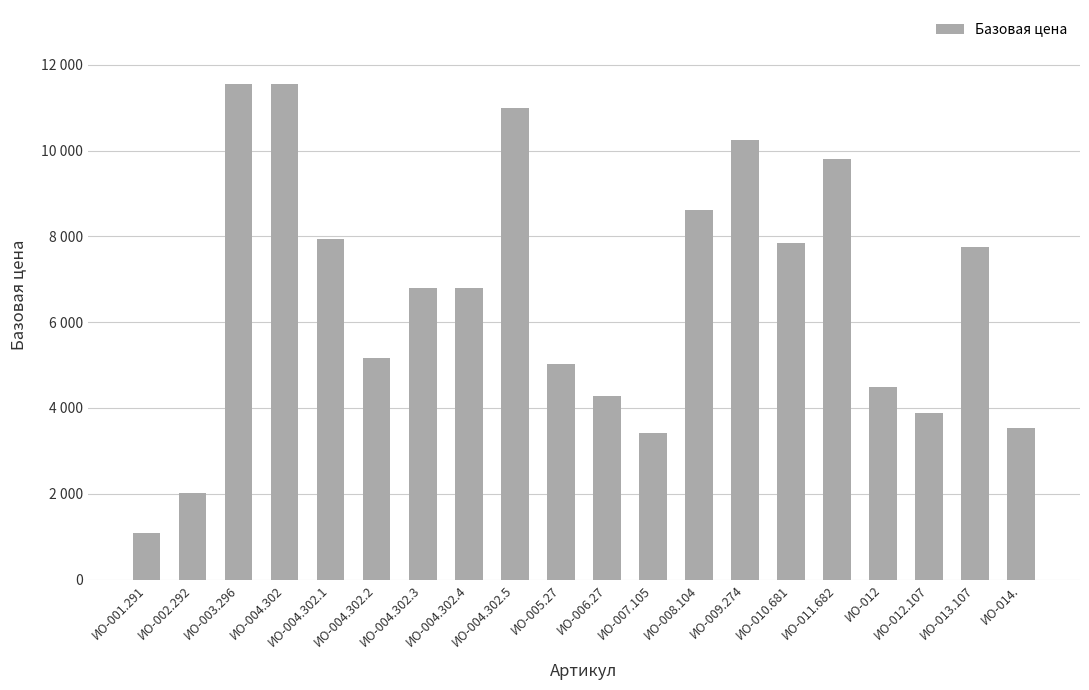

How many data points are above 6796?

9